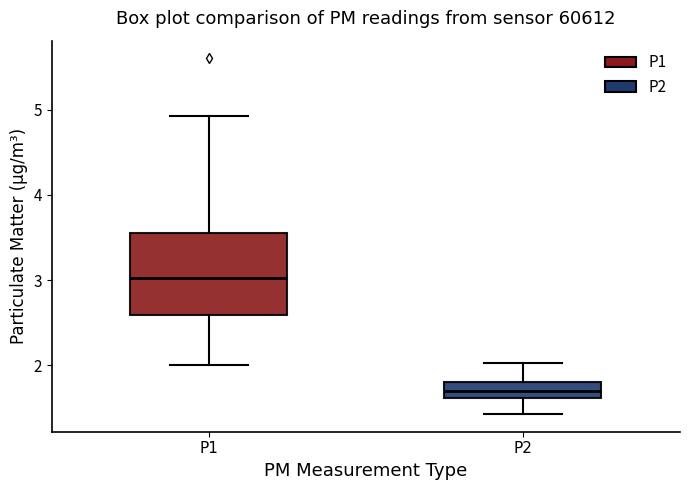

Comparing the boxes themselves (not the whiskers), which one is the tallest?

P1